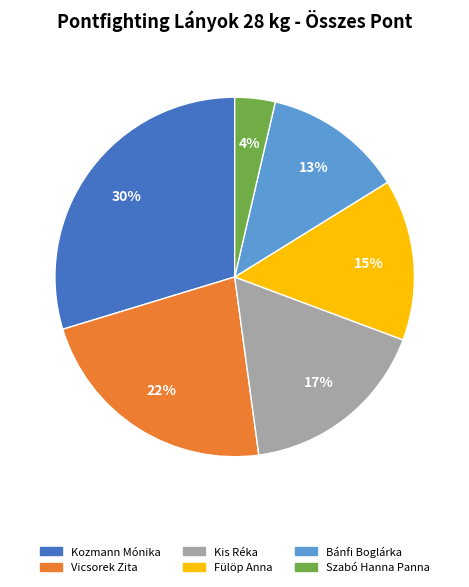

Count the number of slices in the pie.

6